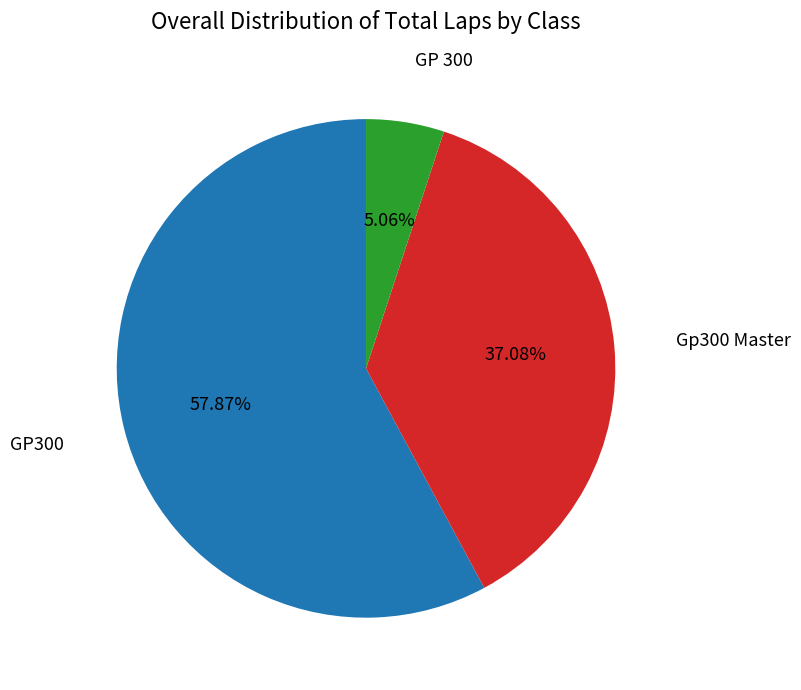

Does any single category account for the majority?

Yes